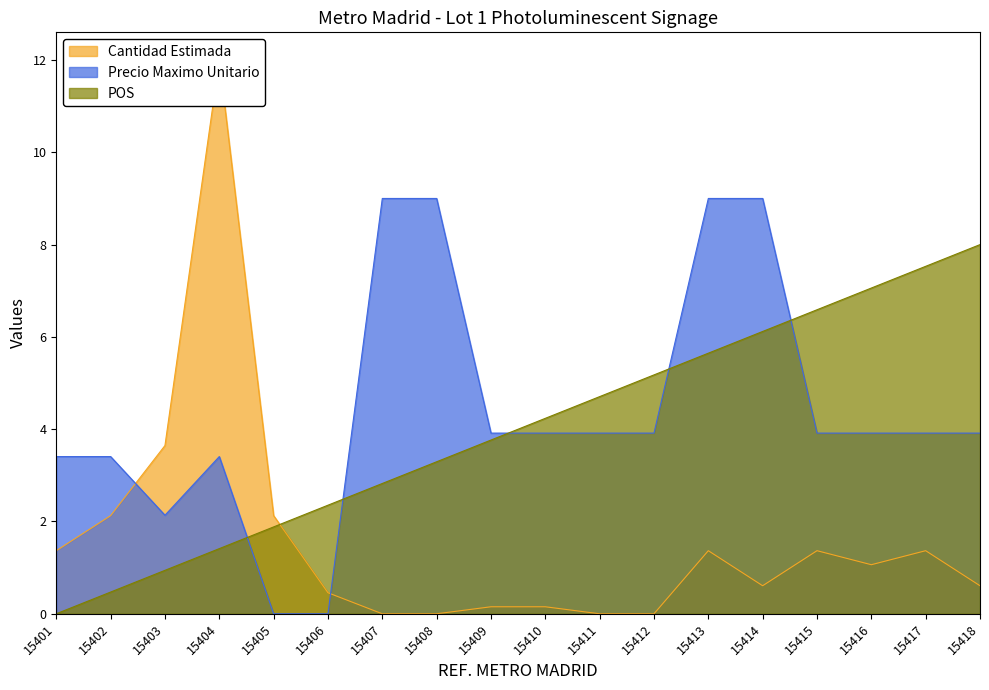

Which series ends up on top after the final intersection of POS and Precio Maximo Unitario?

POS